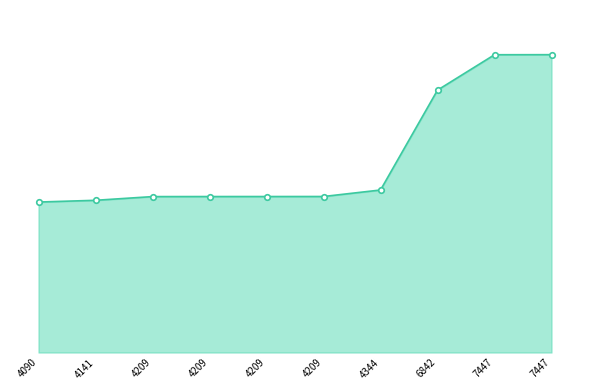

Does the chart have visible grid lines?

No